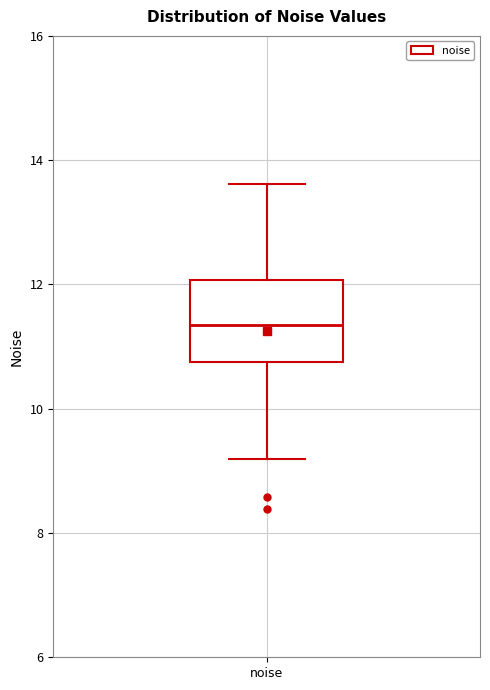

Where is the upper edge of the box for noise on the y-axis? The values are not printed on the chart, so give them approximately, as read against the axis.

12.0